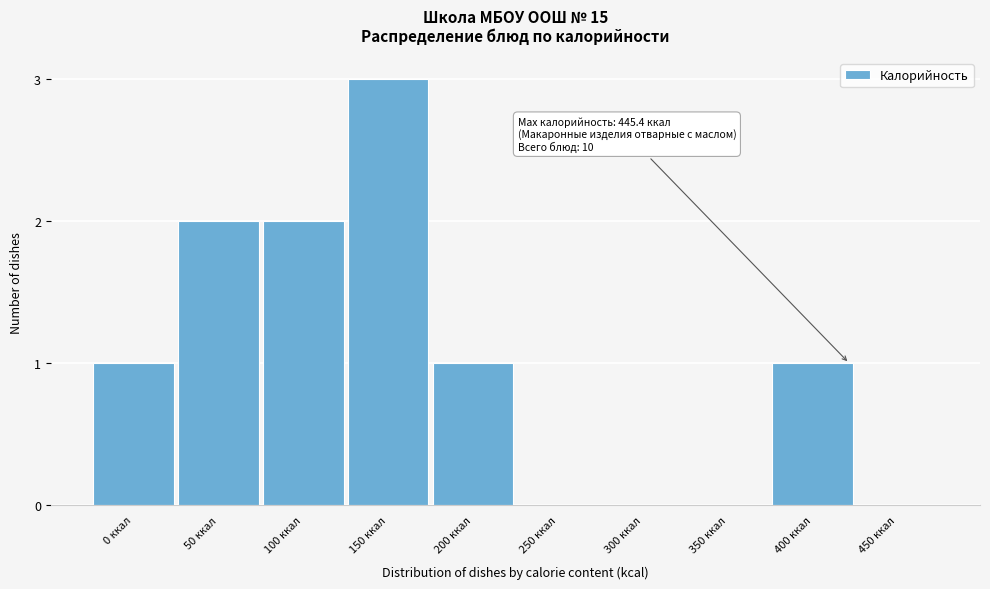

Reading right to left, transcribe all the data shown in this chart.

450 ккал=0	400 ккал=1	350 ккал=0	300 ккал=0	250 ккал=0	200 ккал=1	150 ккал=3	100 ккал=2	50 ккал=2	0 ккал=1